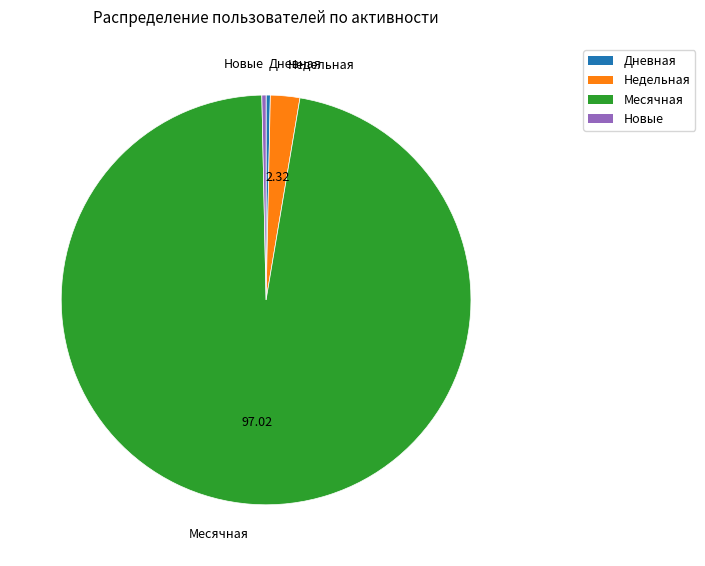

Is there a majority slice in this chart?

Yes